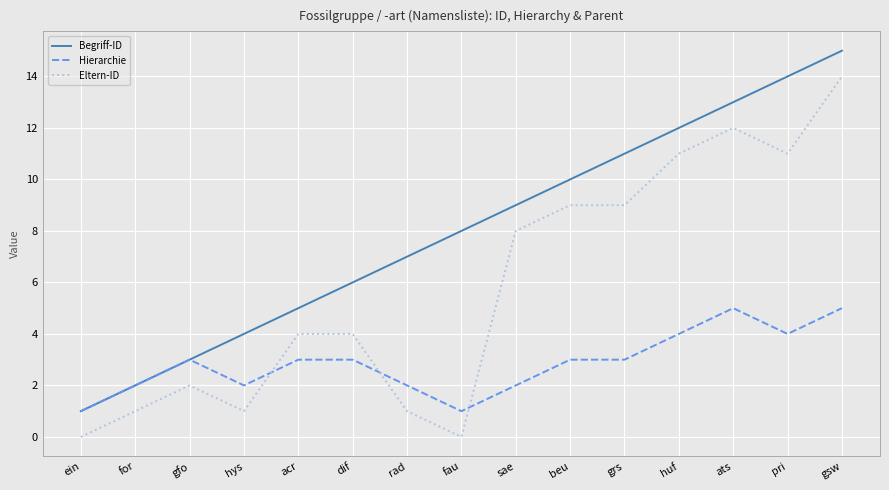

Which series has the largest total across all categories?

Begriff-ID